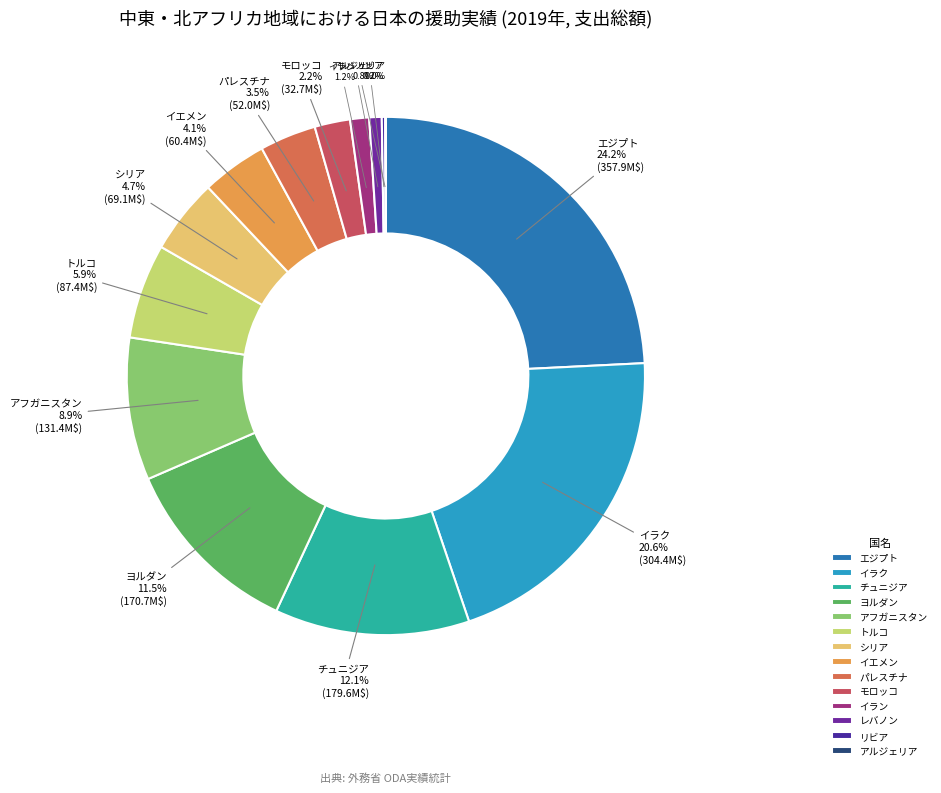

To the nearest percent, what portion does イラン represent?

1%